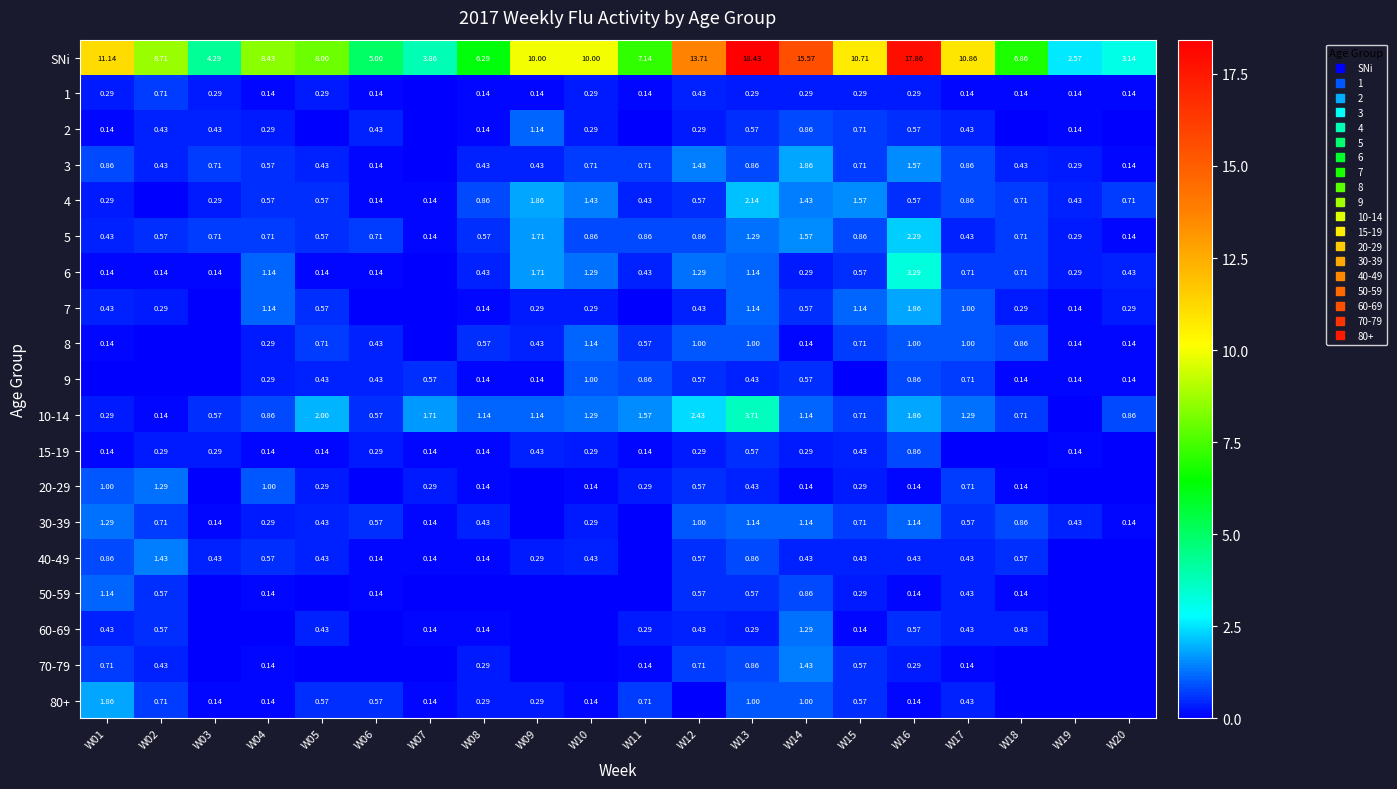

Is the value of 1 at W01 greater than the value of 30-39 at W14?

No